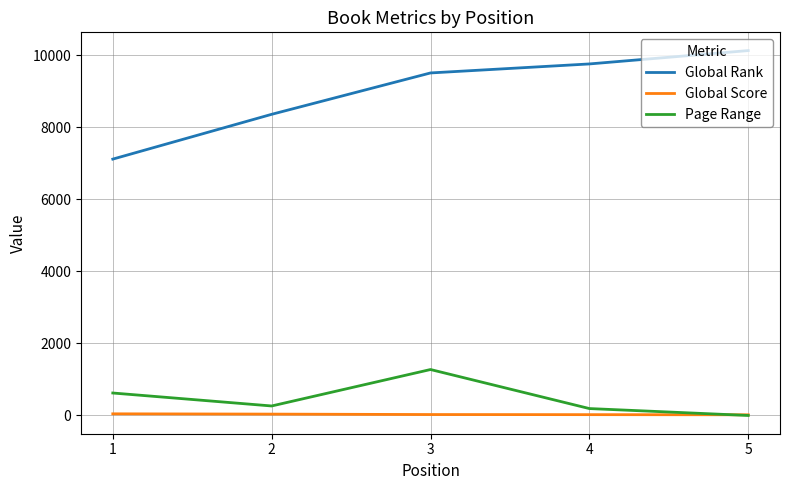

Rank the series at 4 from lowest to highest value.

Global Score, Page Range, Global Rank